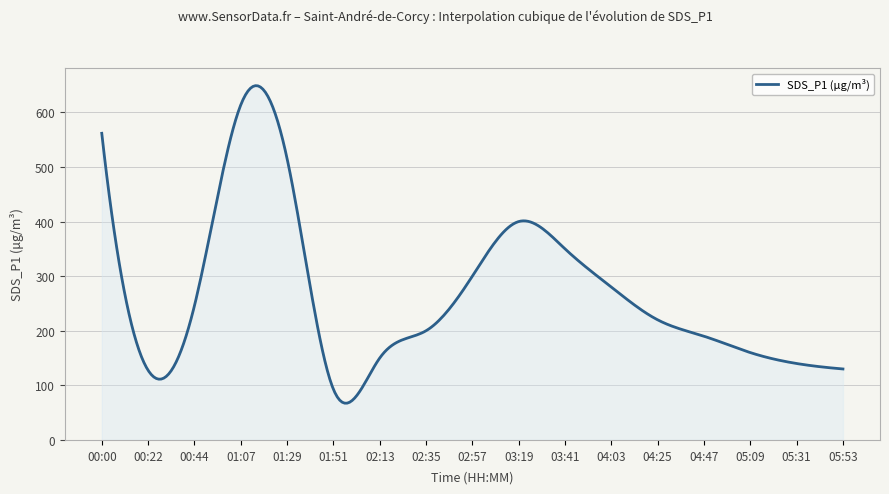

What is the greatest value displayed?

648.9